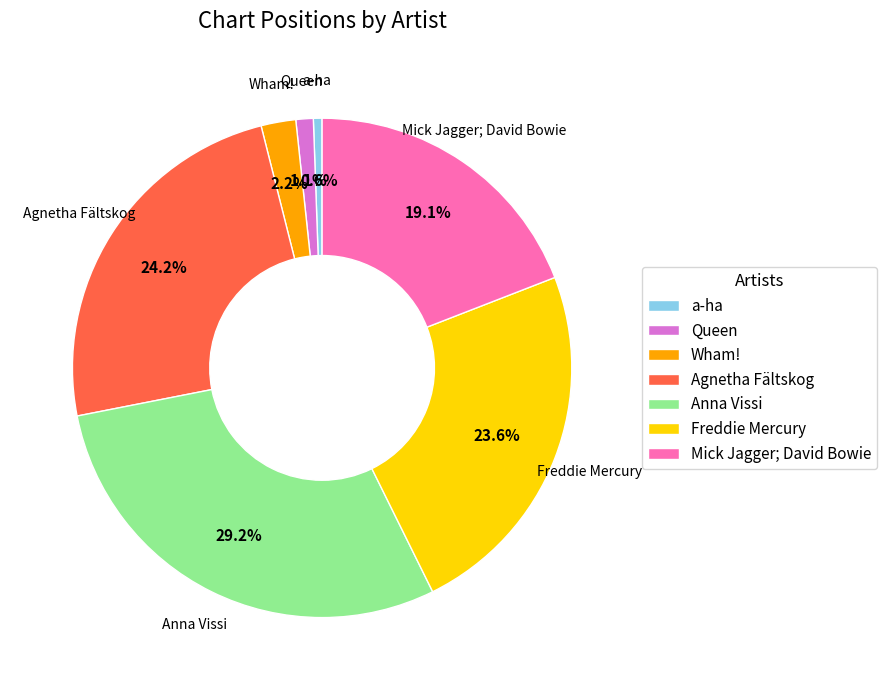

Which slice is the largest?

Anna Vissi